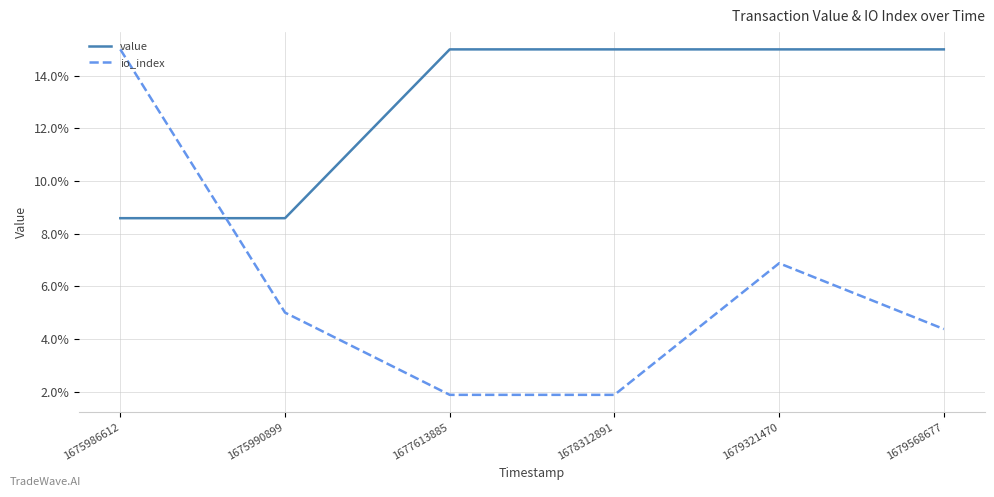

True or false: io_index has a value of 1.9 at 1677613885.

True